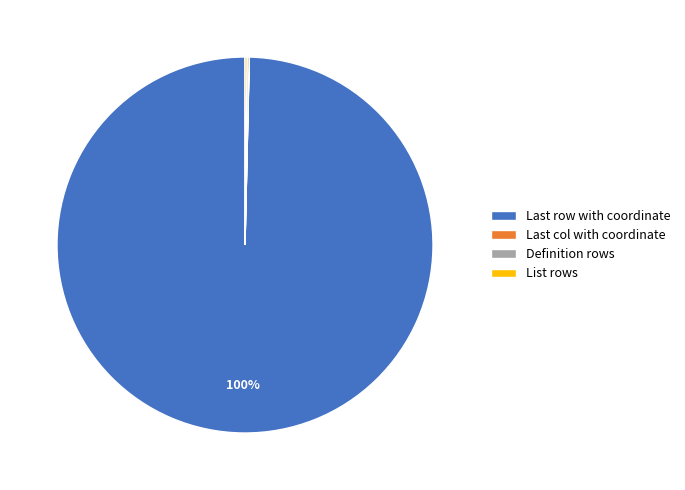

Does any single category account for the majority?

Yes